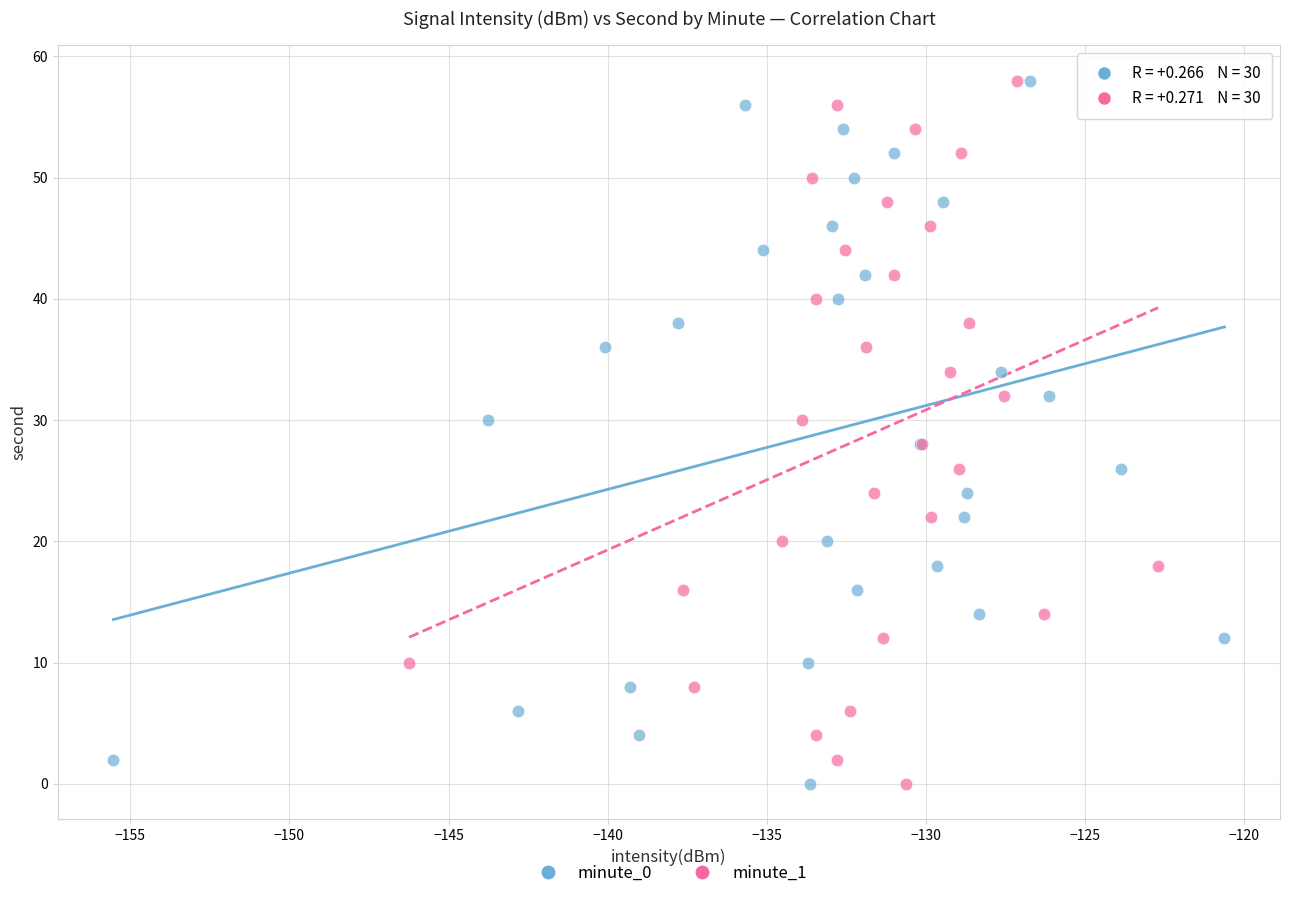

What are all the series names shown in the legend?

minute_0, minute_1